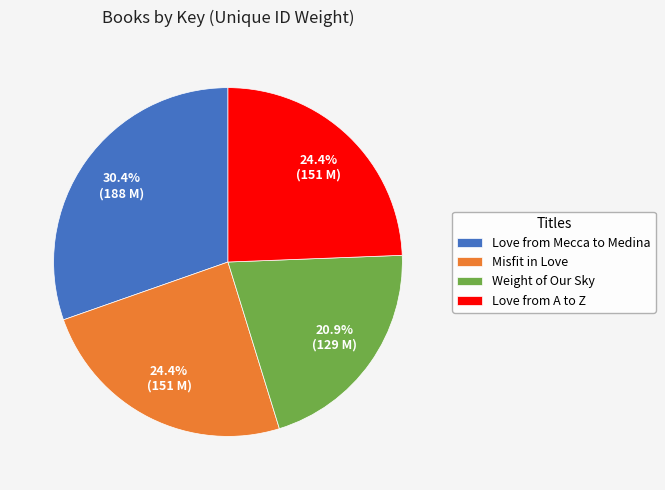

Is there any slice that represents more than half of the pie?

No